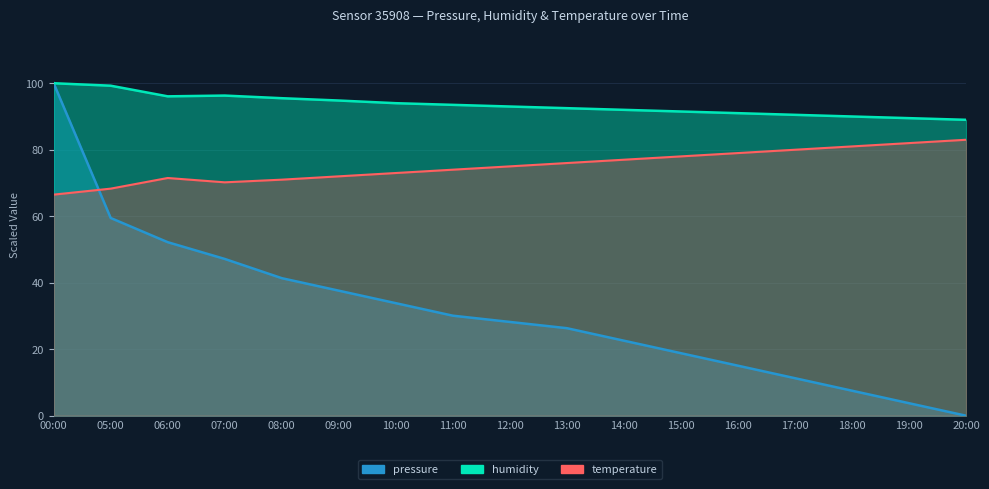

Which series has the widest spread of values?

pressure